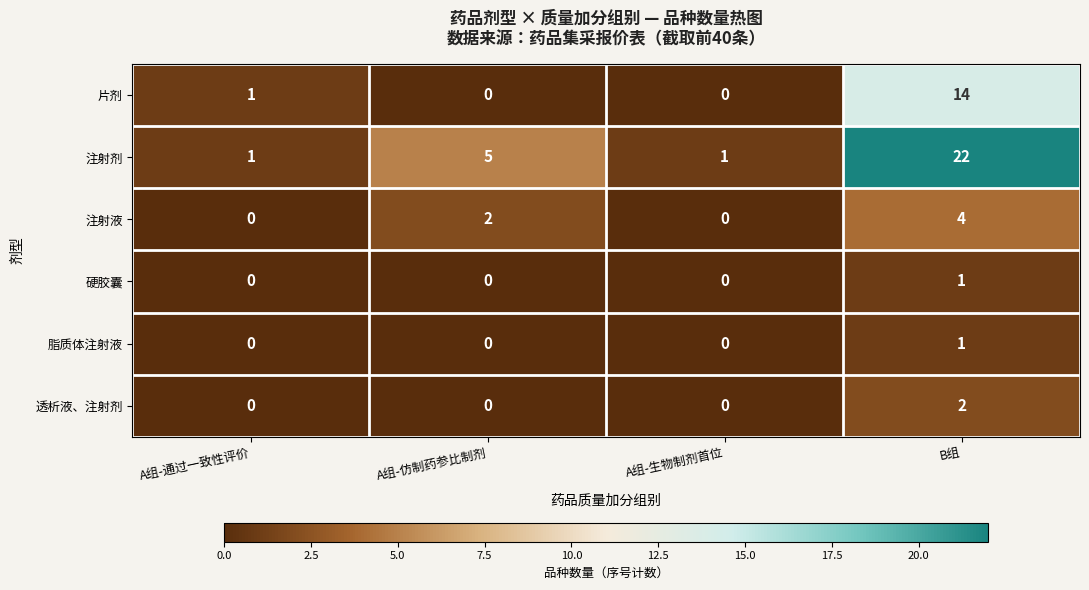

What is the spread (max minus min) of values at B组?

21